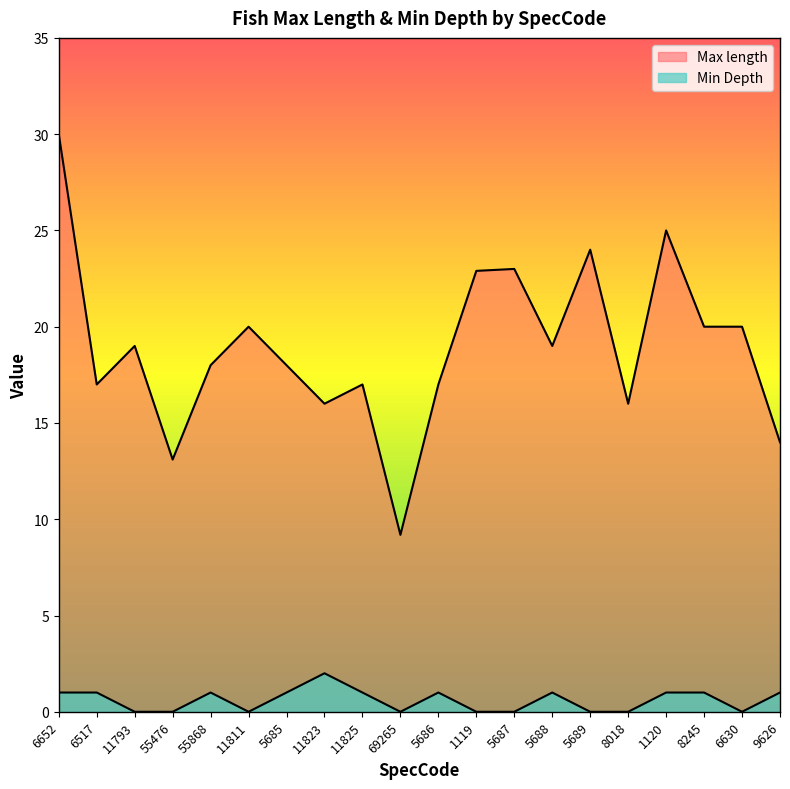

Where does the Min Depth series first go above 1?

11823